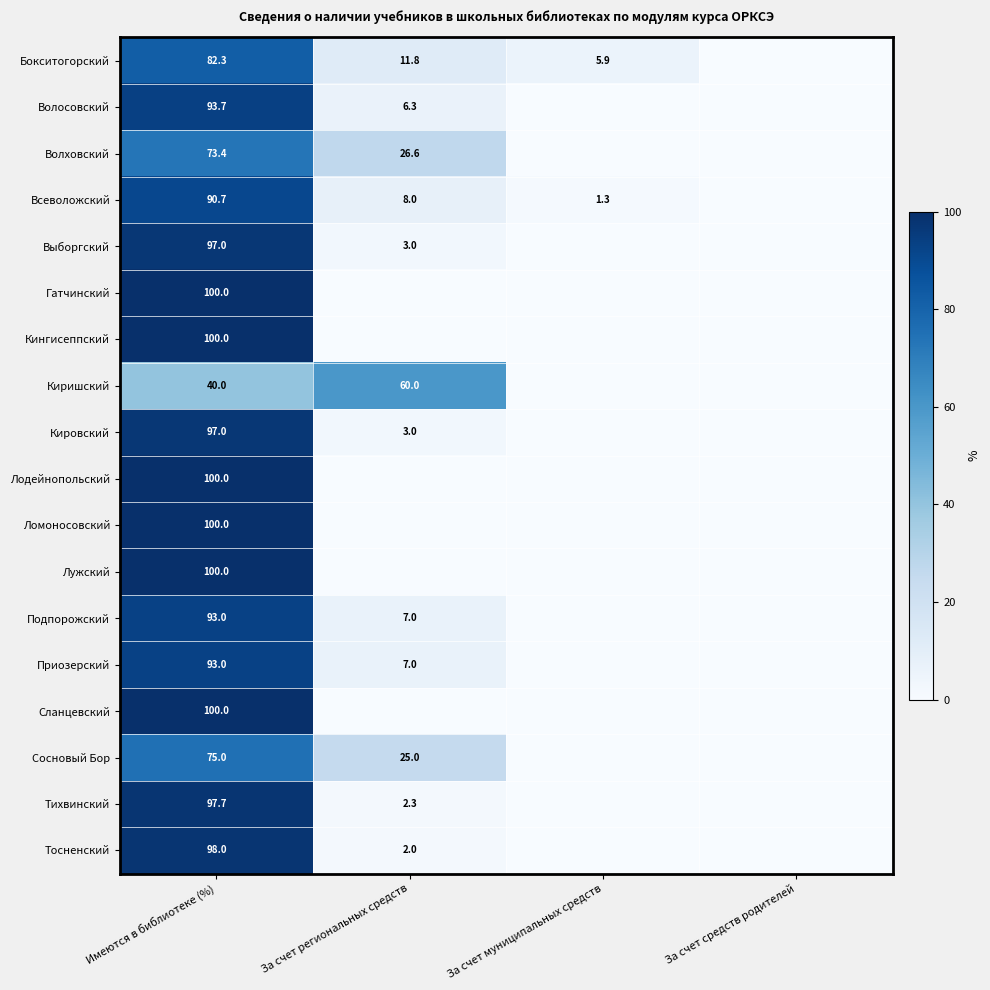

Is it true that Бокситогорский equals 138.9 at Имеются в библиотеке (%)?

False